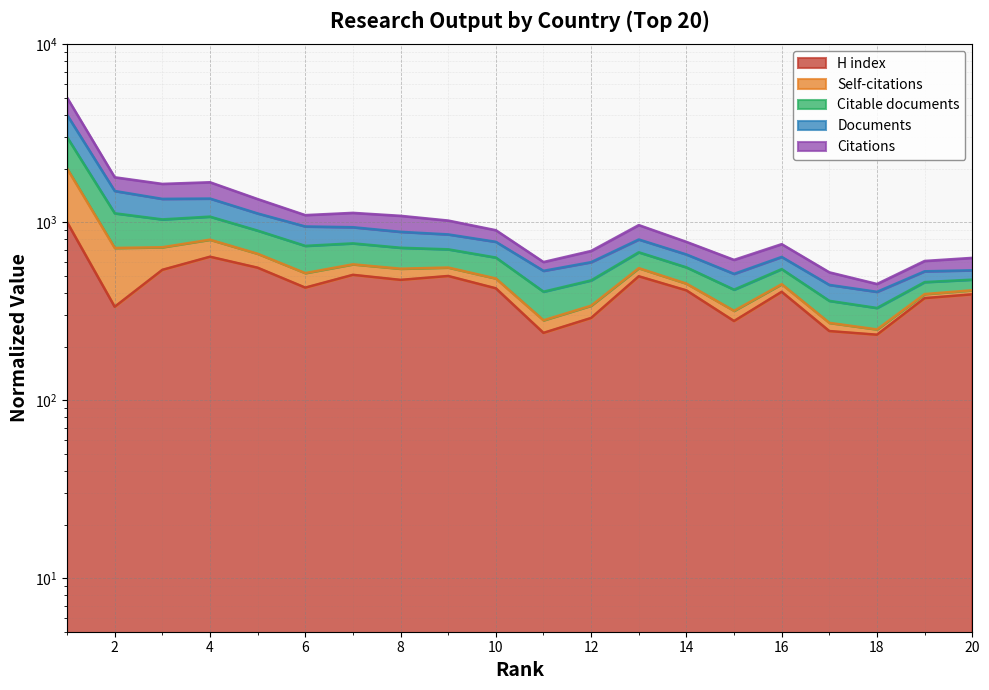

What is the difference between the maximum and minimum values in the H index series?

766.9